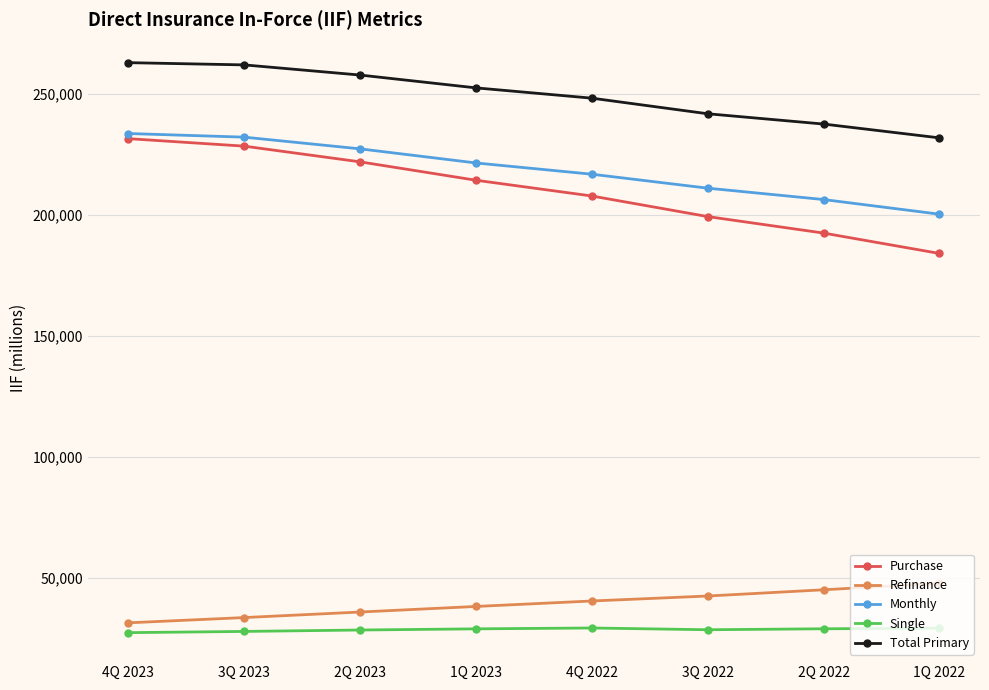

Which series changed the most between 1Q 2023 and 3Q 2022?

Purchase